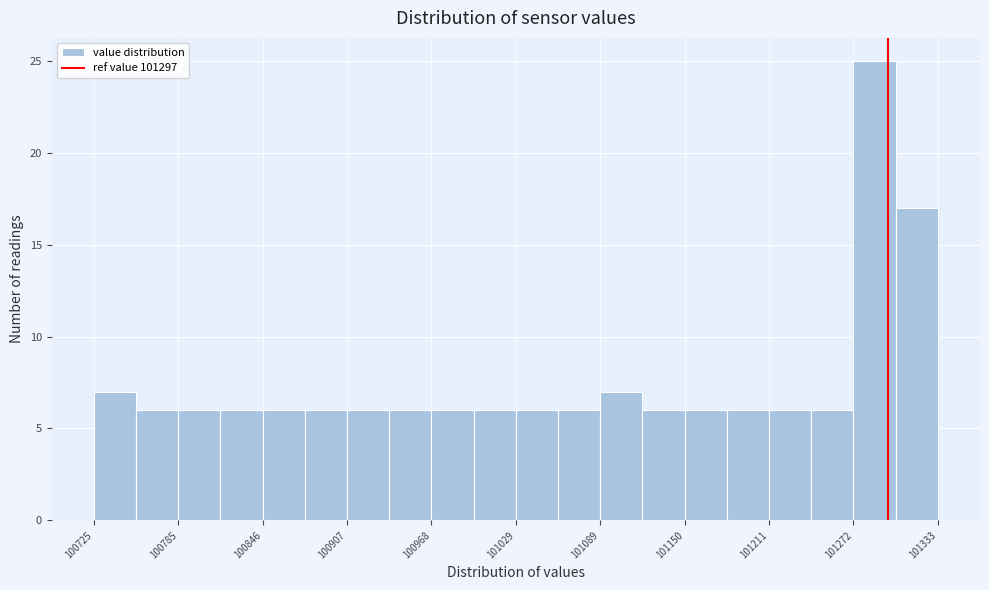

Around what value on the x-axis is the tallest bar? Give the approximate position of its centre, as read against the axis.

101290